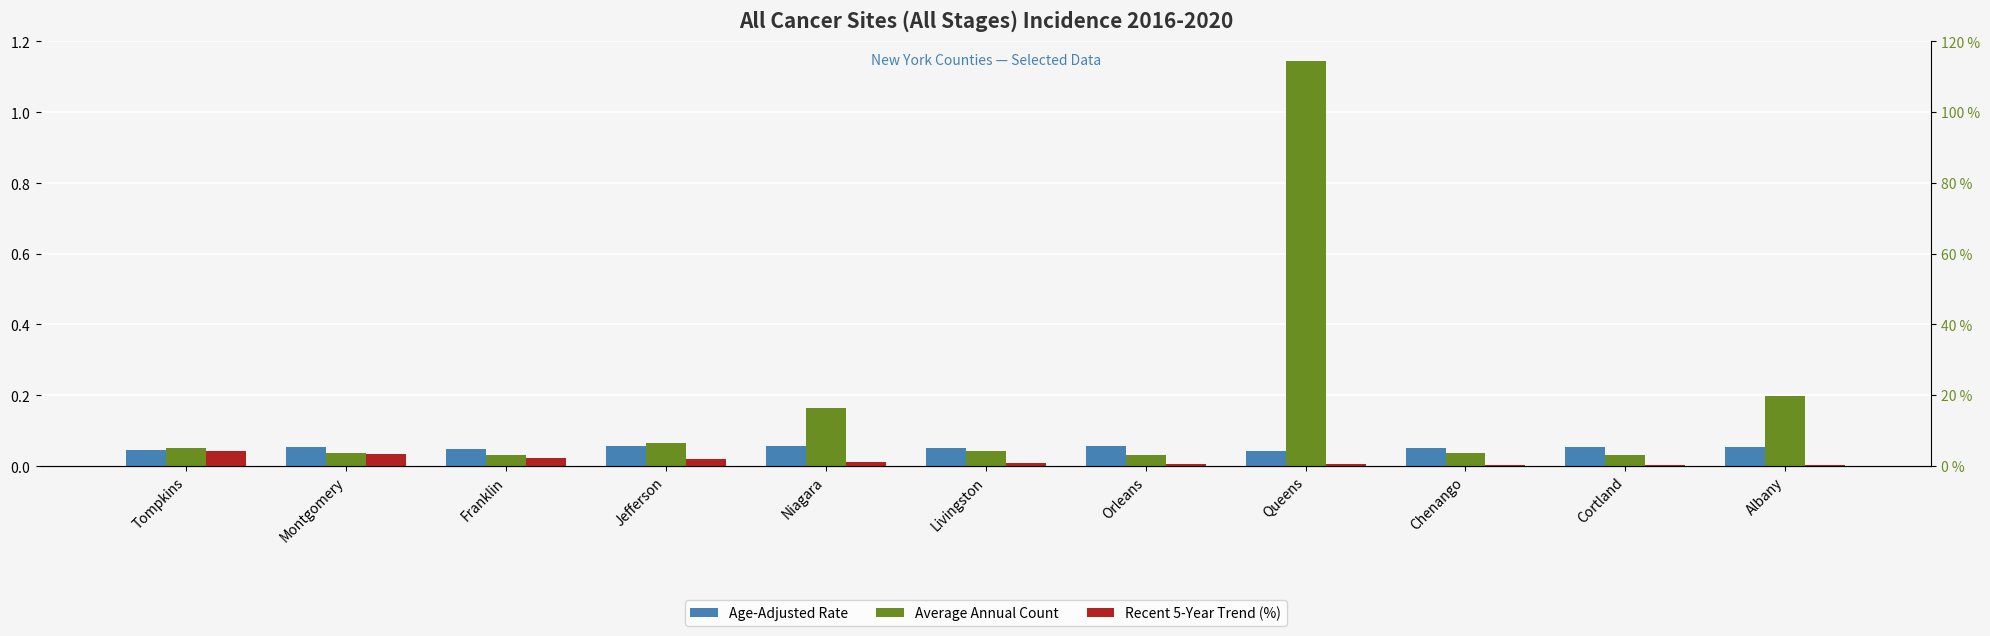

What are all the series names shown in the legend?

Age-Adjusted Rate, Average Annual Count, Recent 5-Year Trend (%)